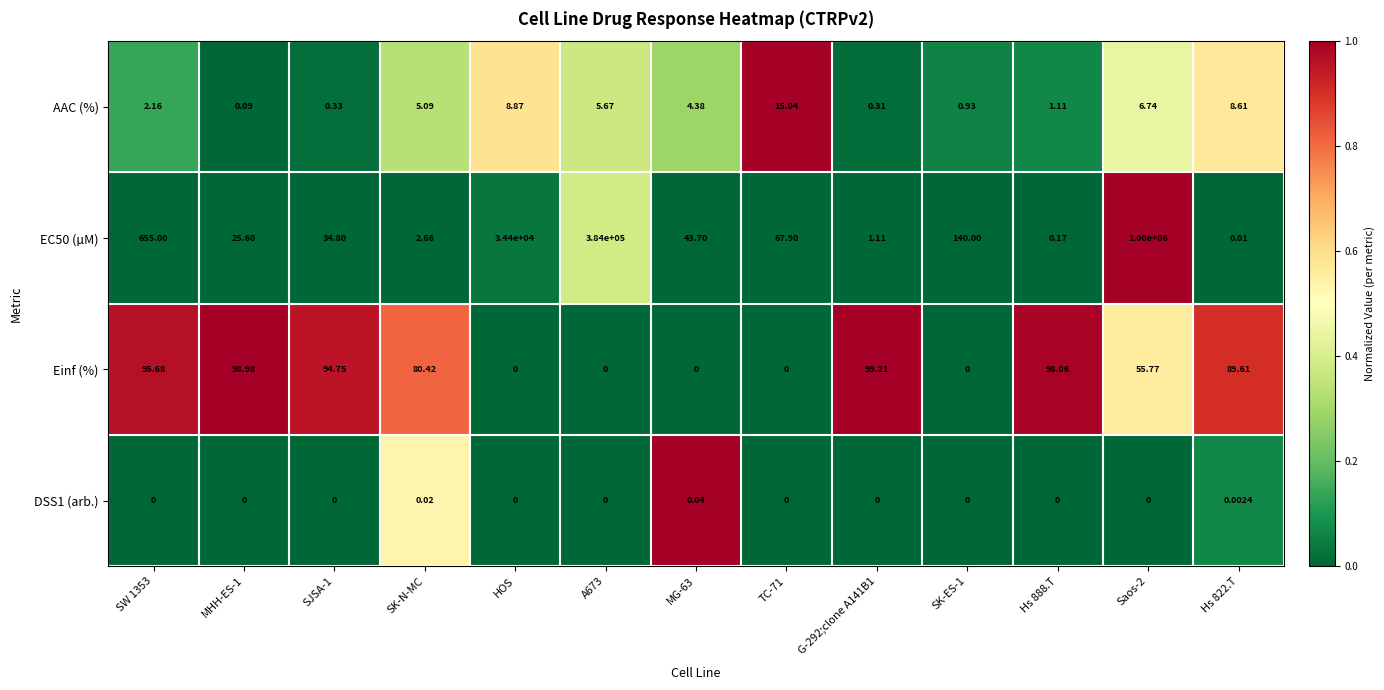

At how many categories does at least one series exceed 0?

13